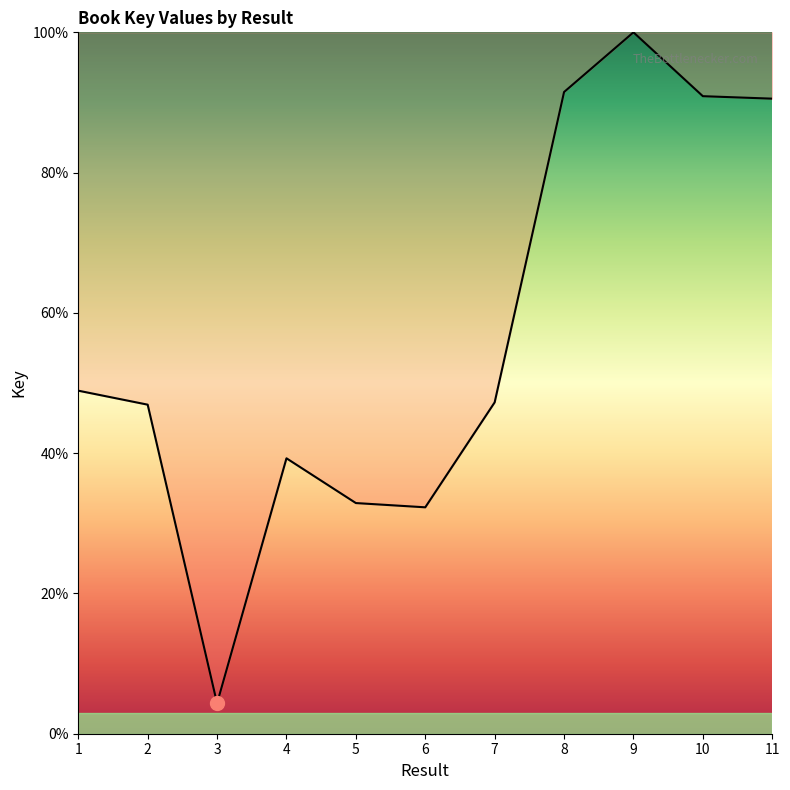

What is the difference between the values at 1 and 7?

1.7